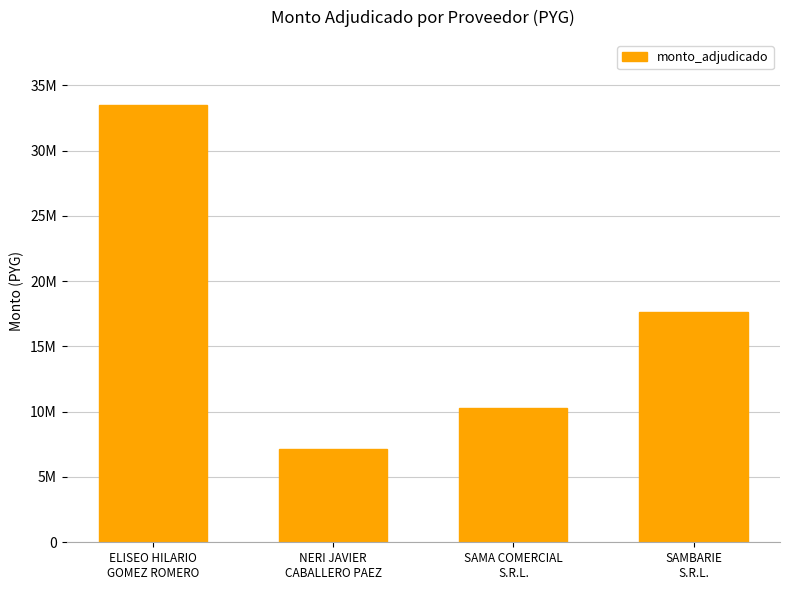

What is the sum of the values at SAMA COMERCIAL
S.R.L. and ELISEO HILARIO
GOMEZ ROMERO?

43710000